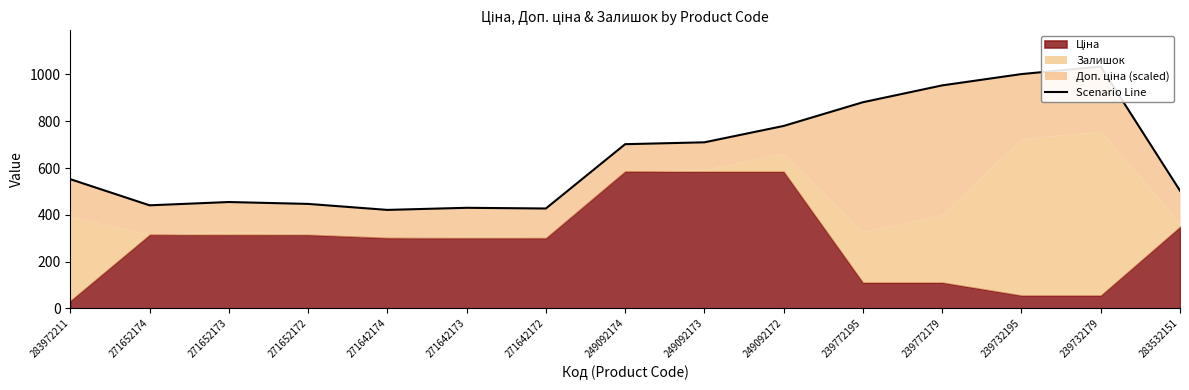

Which label corresponds to the largest value in the chart?

239732179